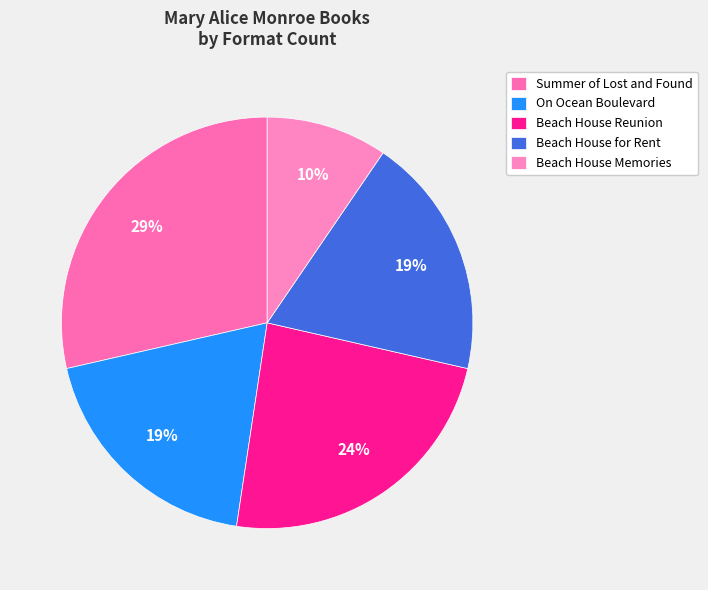

Rank the categories by value from highest to lowest.

Summer of Lost and Found, Beach House Reunion, On Ocean Boulevard, Beach House for Rent, Beach House Memories